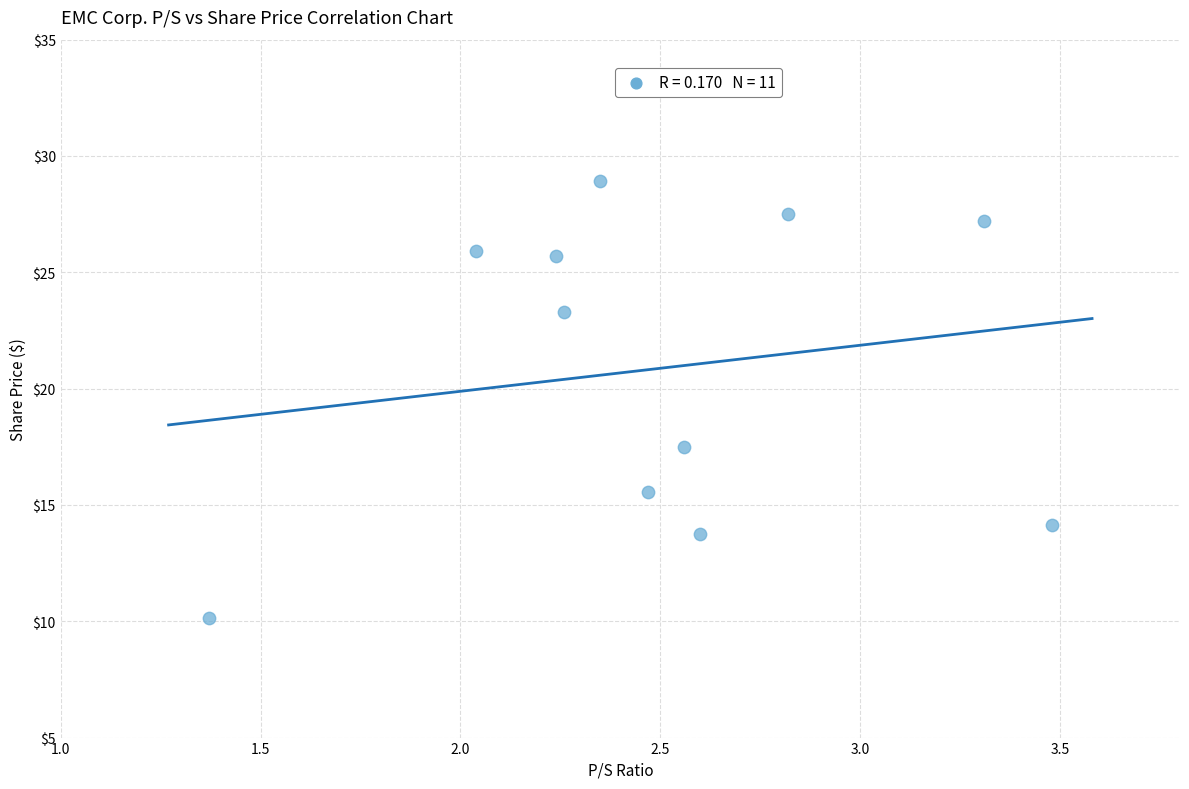

What Y value in the scatter plot is closest to 19?

17.5